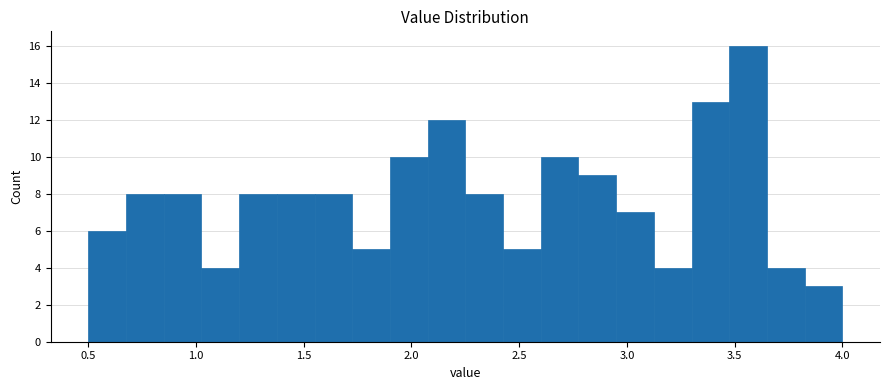

Around what value on the x-axis is the tallest bar? Give the approximate position of its centre, as read against the axis.

3.55